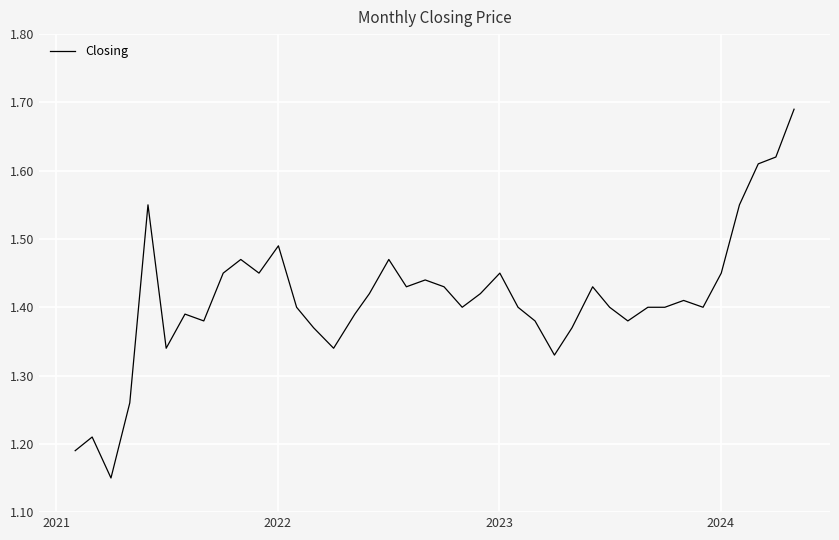

How many lines are shown in the chart?

1